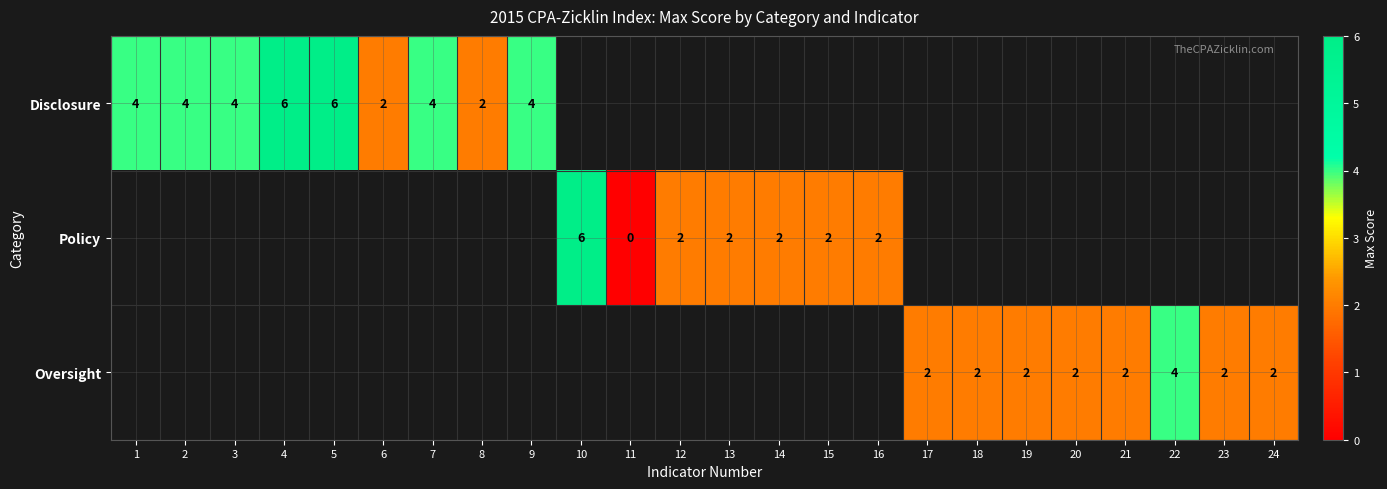

Is it true that Policy equals 1 at 13?

False